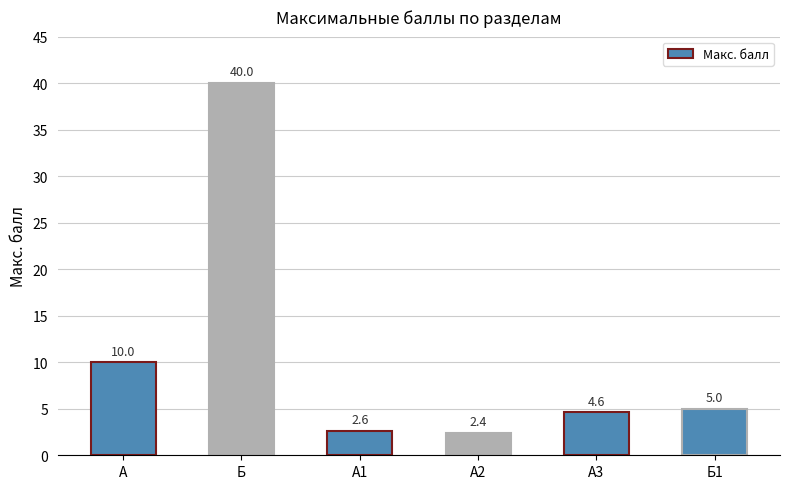

List the labels in order of value, smallest first.

А2, А1, А3, Б1, А, Б